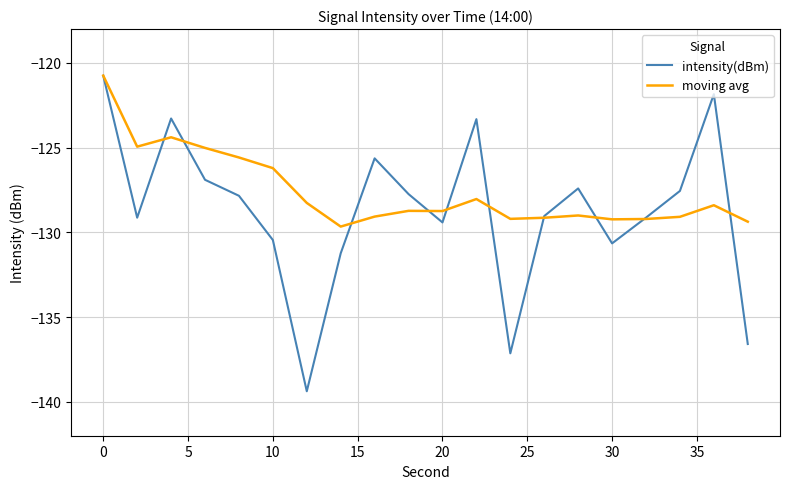

Rank the series by their average value, from highest to lowest.

moving avg, intensity(dBm)